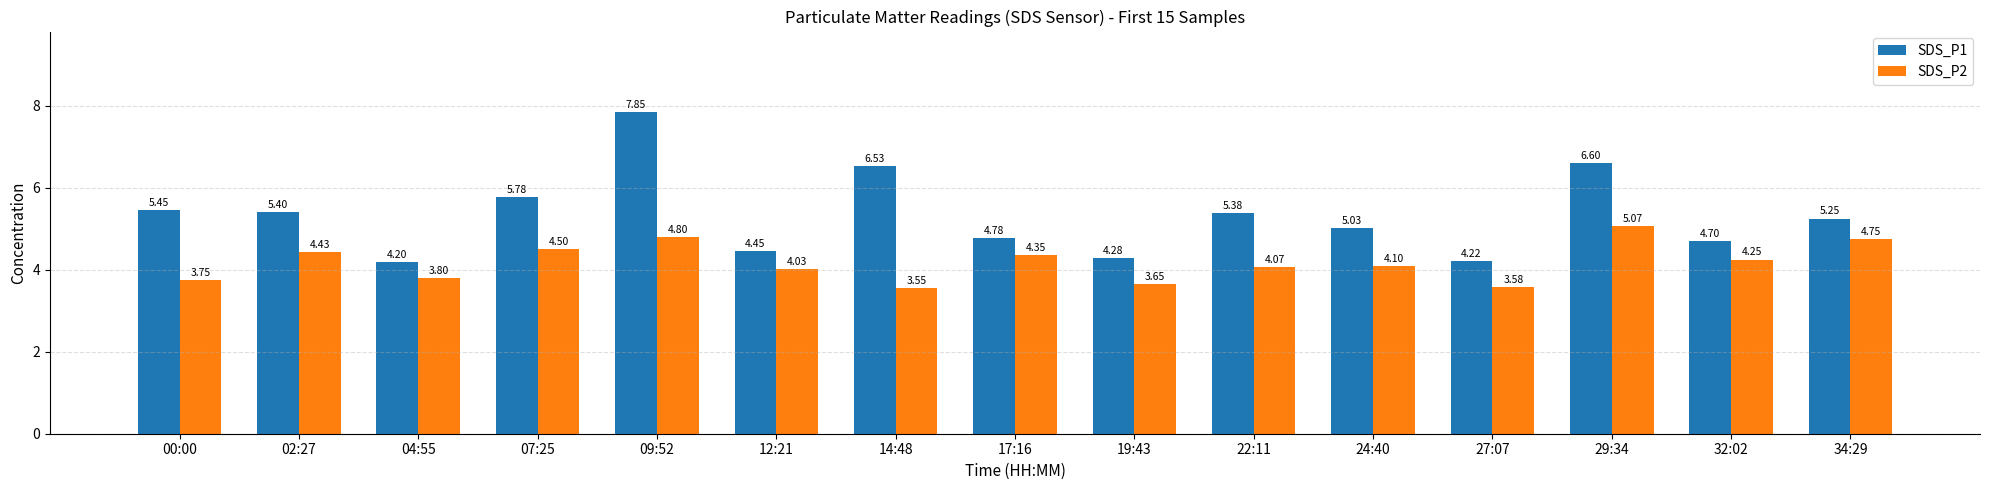

What is the sum of the SDS_P2 values at 09:52 and 07:25?

9.3